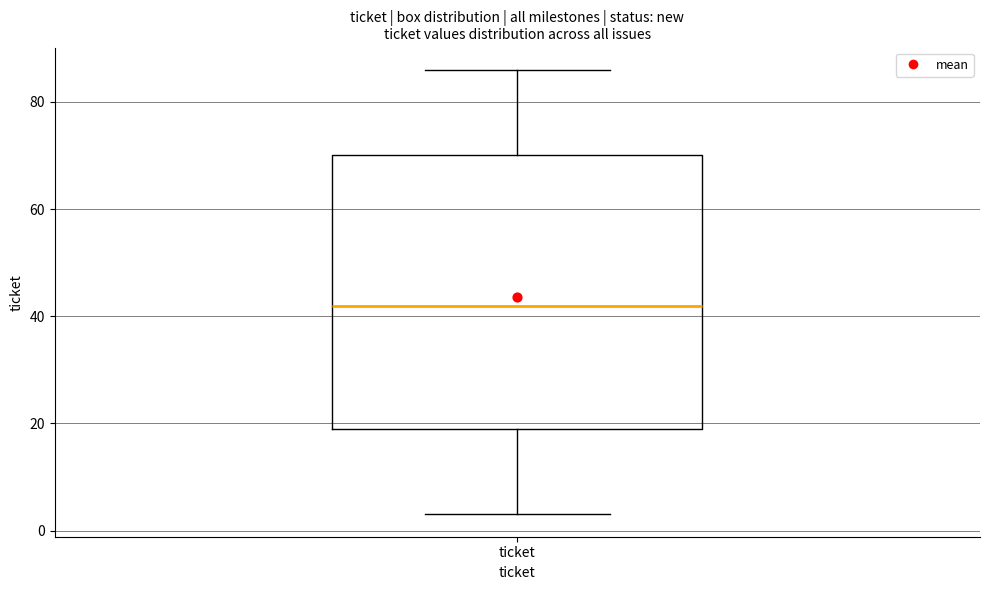

Transcribe this box plot: give where the median line is, the range the box spans, and where the two whiskers end, as read against the y-axis. The values are not printed on the chart, so give them approximately, as read against the axis.

median 42, box 20 to 70, whiskers 4 to 86